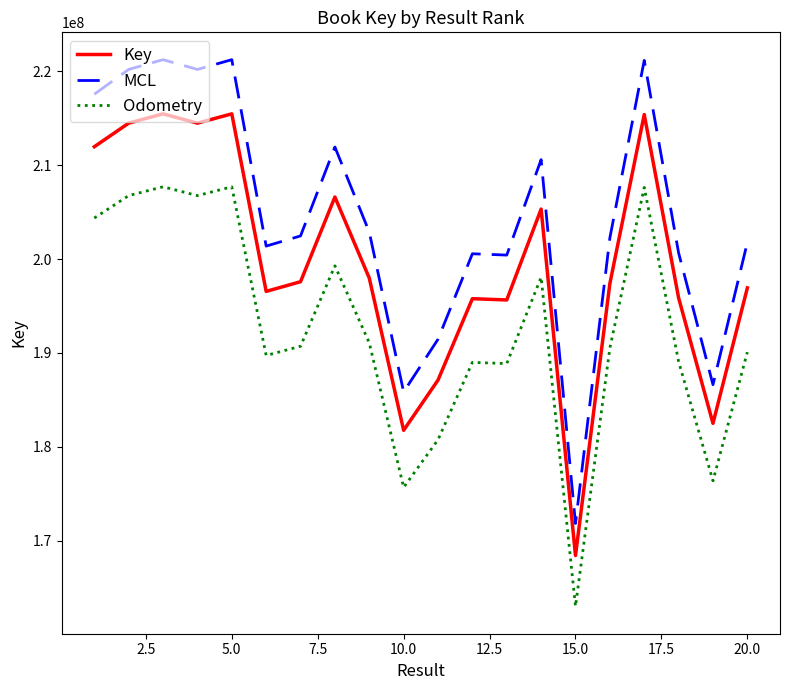

Does the chart display data point markers on the line(s)?

No